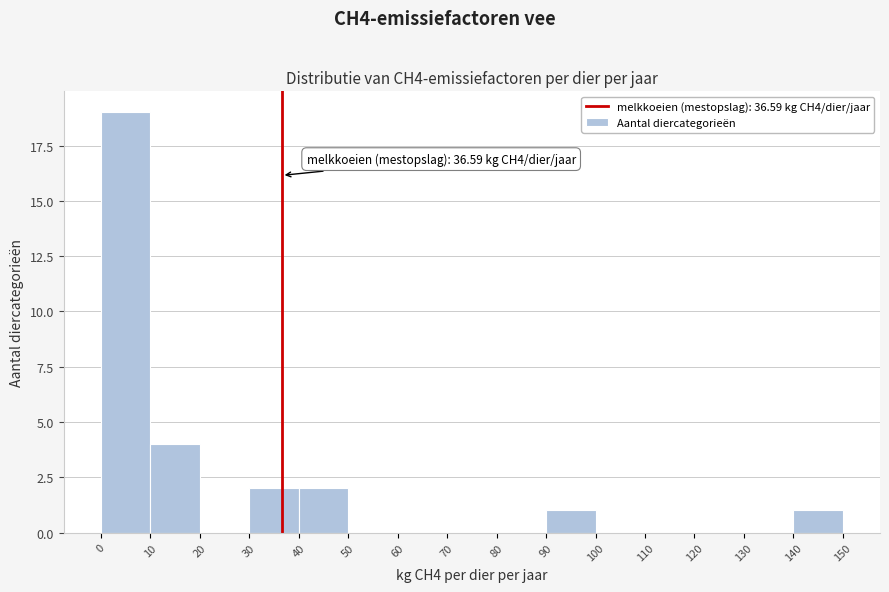

Over which range of the x-axis is the bar tallest?

0 to 10